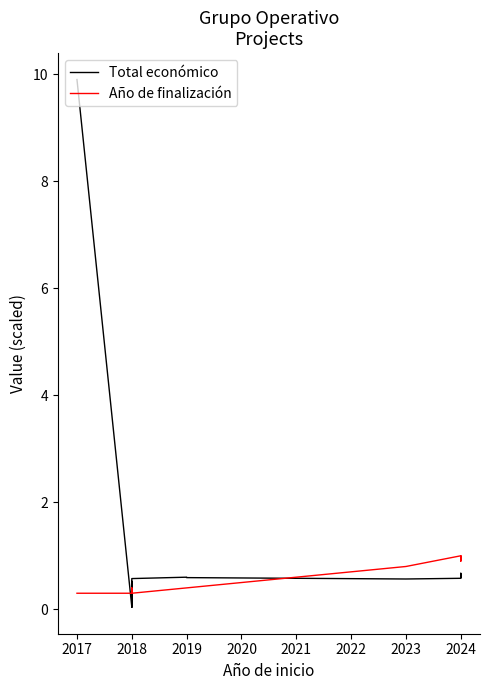

True or false: Año de finalización and Total económico intersect in this chart.

True